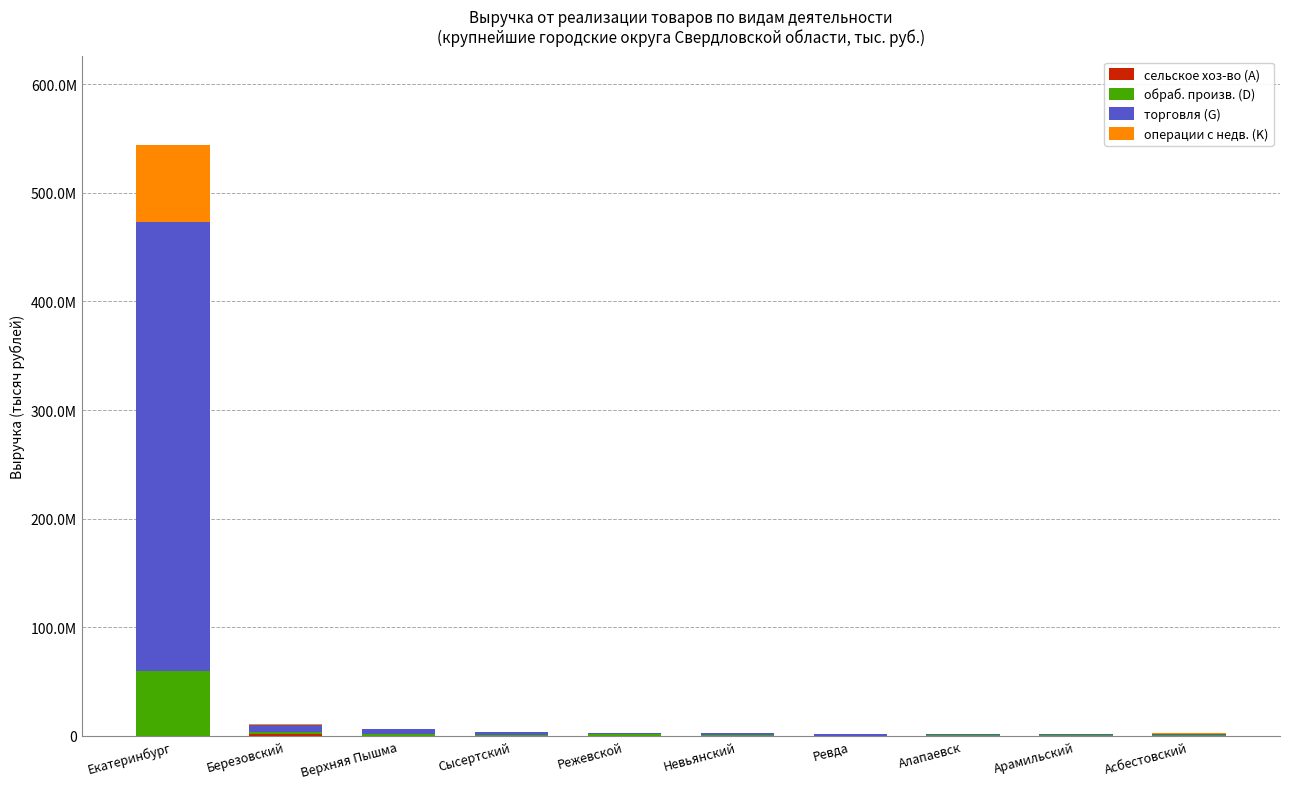

What is the sum of the торговля (G) values at Ревда and Сысертский?

3800775.6